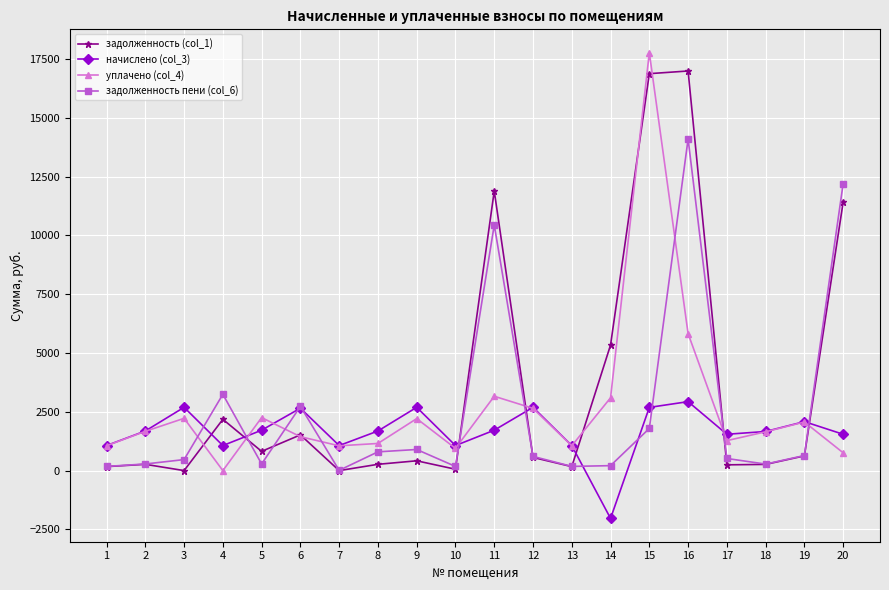

The value of задолженность пени (col_6) at 3 is 468.0. True or false?

True